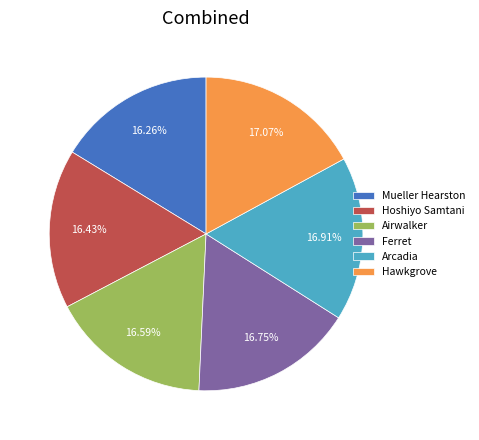

Is Ferret the majority of the pie?

No